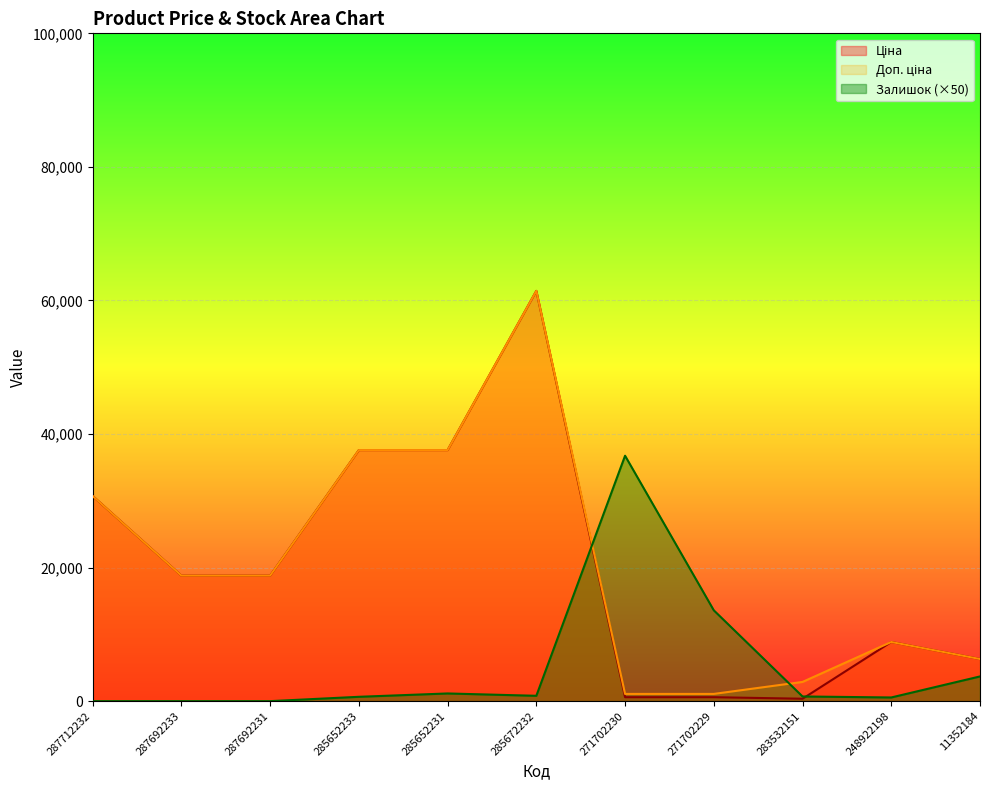

What is the average value of the Ціна series?

20148.8